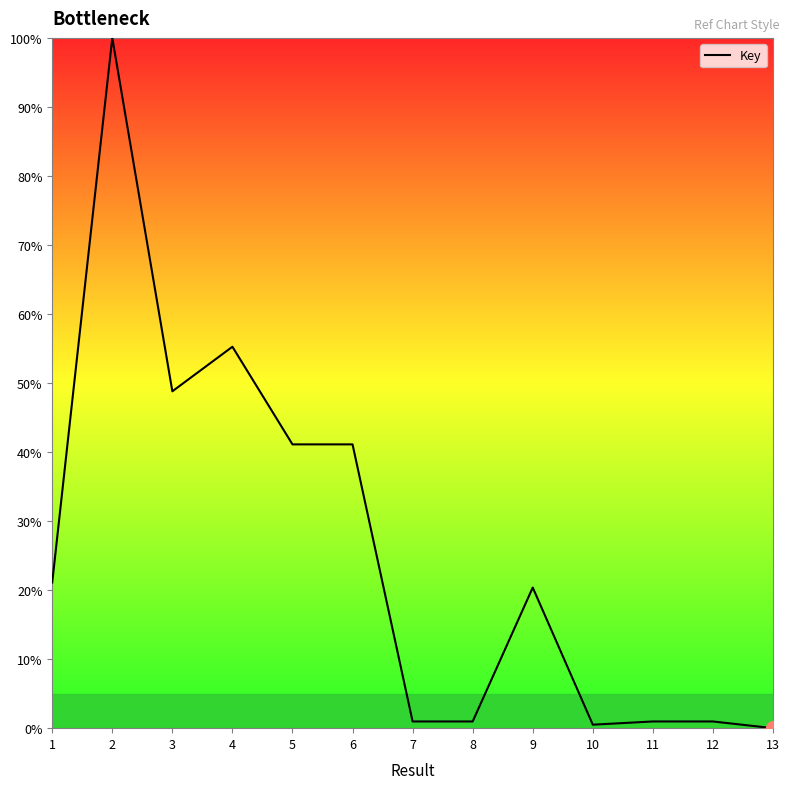

Where does the data first go above 20?

1